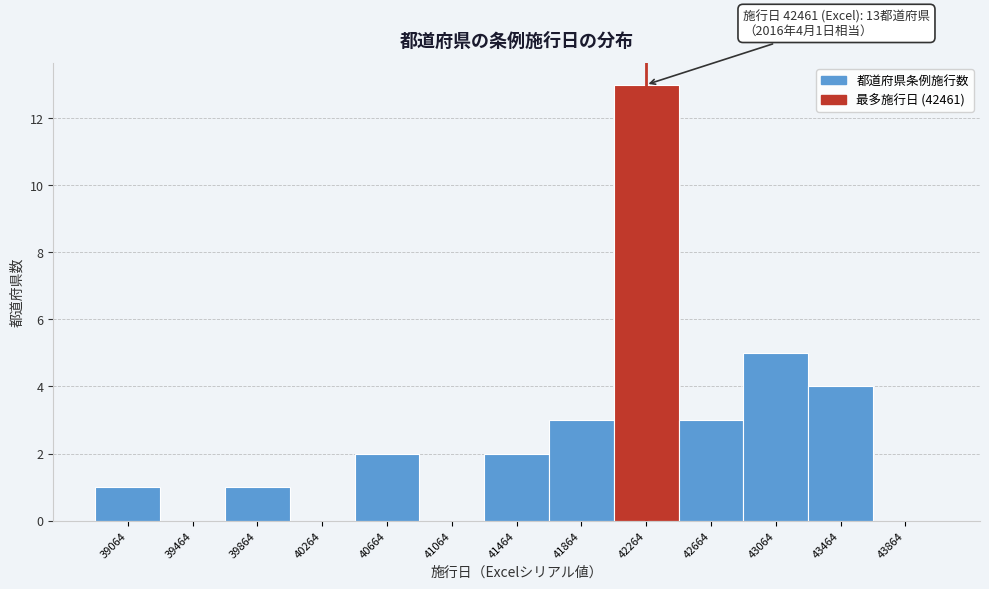

Reading right to left, what are all the values shown in this chart?

43864=0	43464=4	43064=5	42664=3	42264=13	41864=3	41464=2	41064=0	40664=2	40264=0	39864=1	39464=0	39064=1